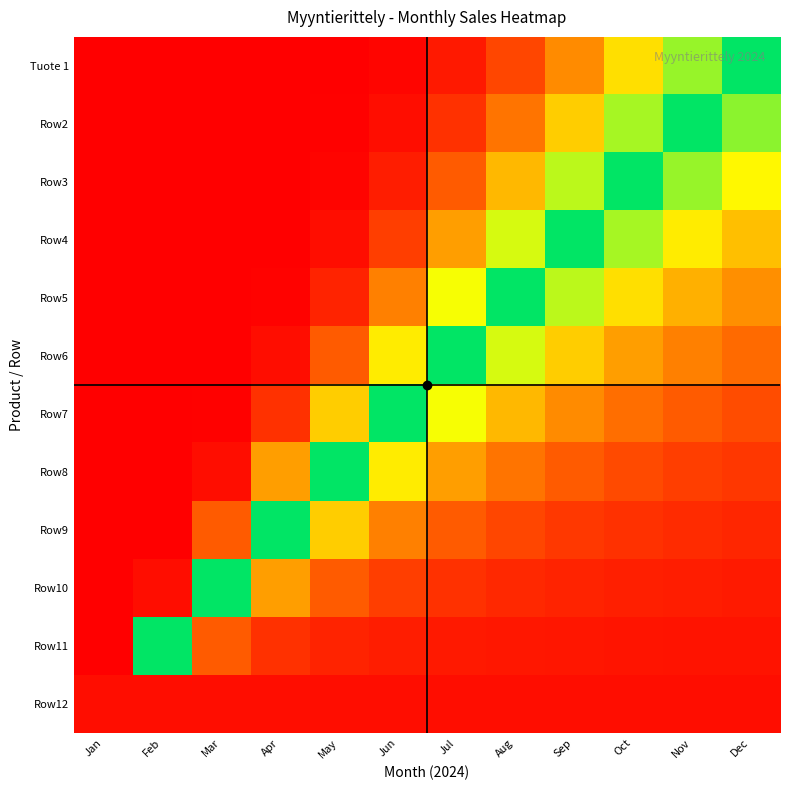

Count the number of data series in this chart.

12